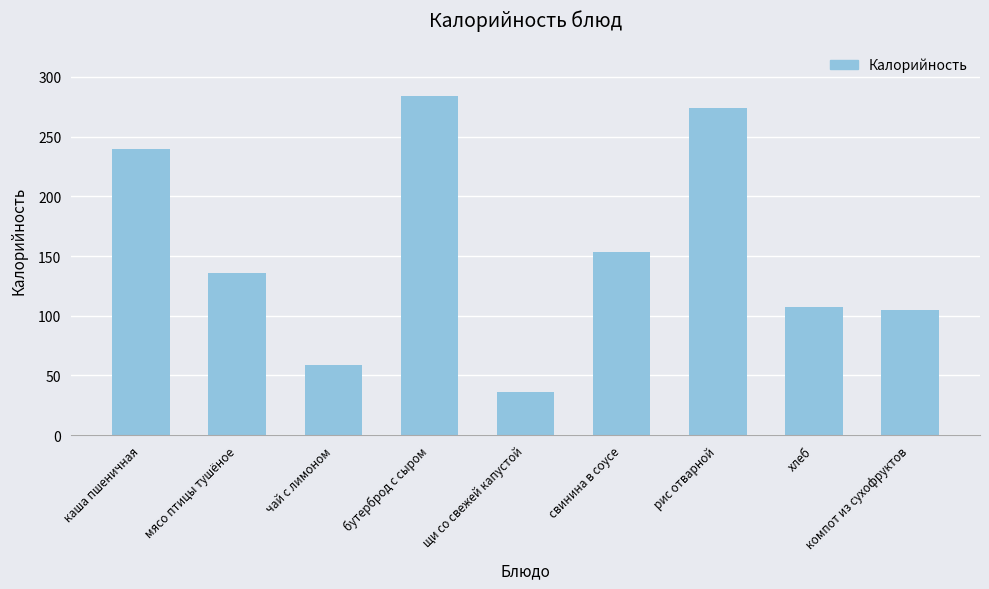

What is the average value?

155